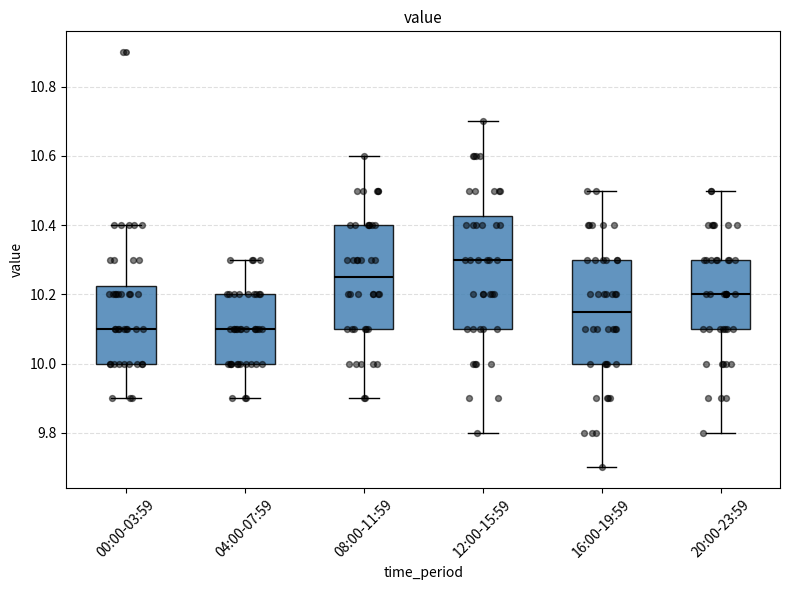

Reading left to right, transcribe this box plot: for each box, give where its median line is, the range the box spans, and where its two whiskers end, as read against the y-axis. The values are not printed on the chart, so give them approximately, as read against the axis.

00:00-03:59: median 10.10, box 10.00 to 10.22, whiskers 9.90 to 10.40
04:00-07:59: median 10.10, box 10.00 to 10.20, whiskers 9.90 to 10.30
08:00-11:59: median 10.26, box 10.10 to 10.40, whiskers 9.90 to 10.60
12:00-15:59: median 10.30, box 10.10 to 10.42, whiskers 9.80 to 10.70
16:00-19:59: median 10.16, box 10.00 to 10.30, whiskers 9.70 to 10.50
20:00-23:59: median 10.20, box 10.10 to 10.30, whiskers 9.80 to 10.50